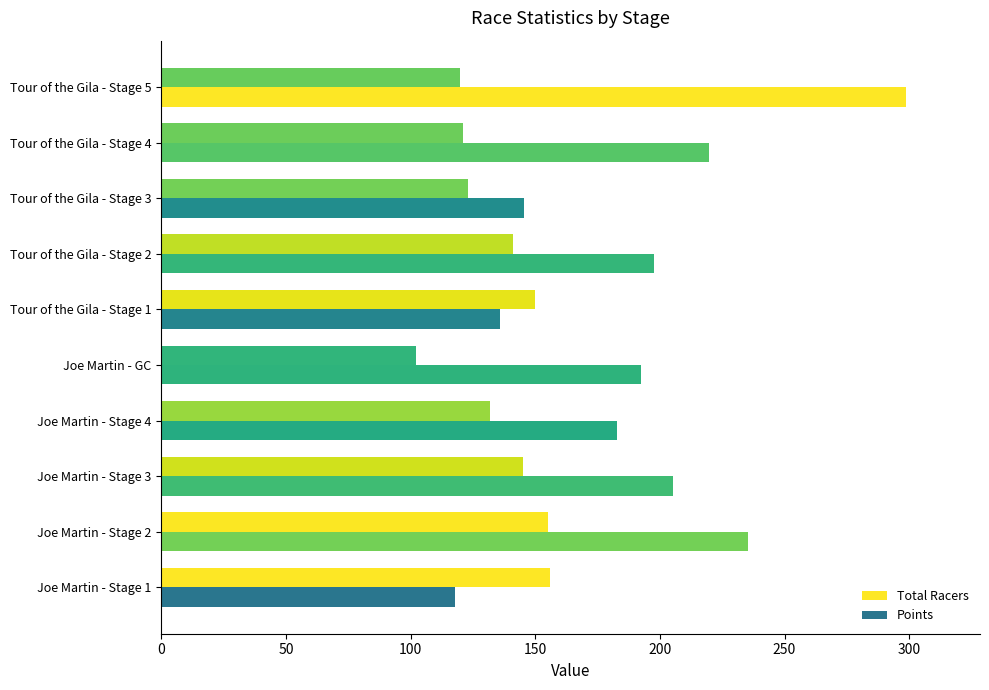

How many distinct data groups are displayed?

2